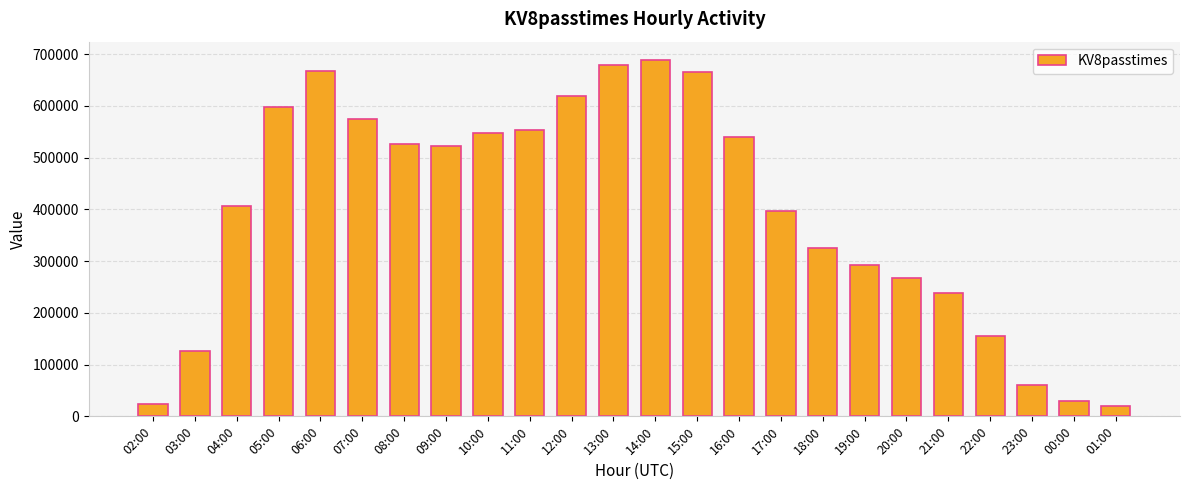

What is the maximum value shown in the chart?

689514